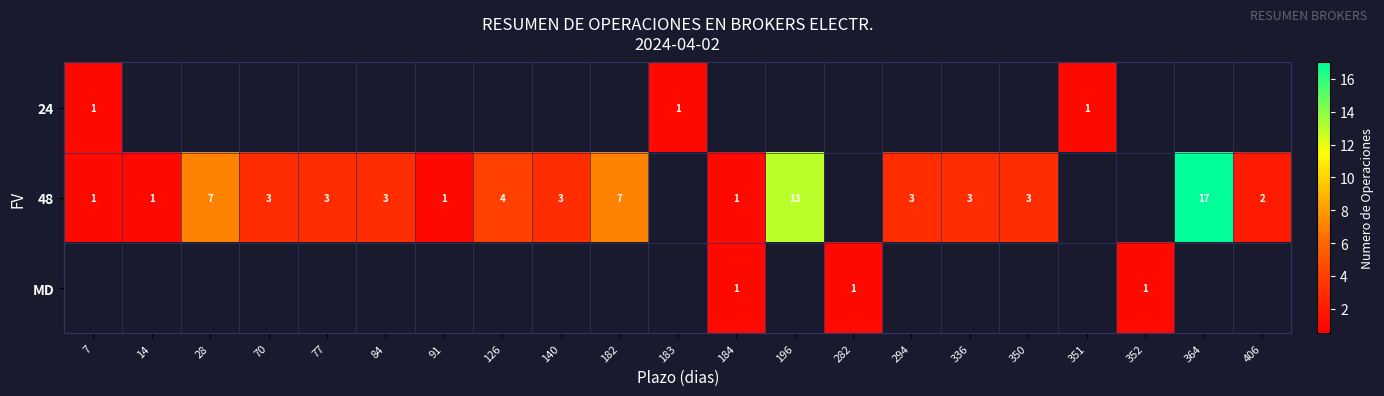

What is the sum of the 48 values at 14 and 126?

5